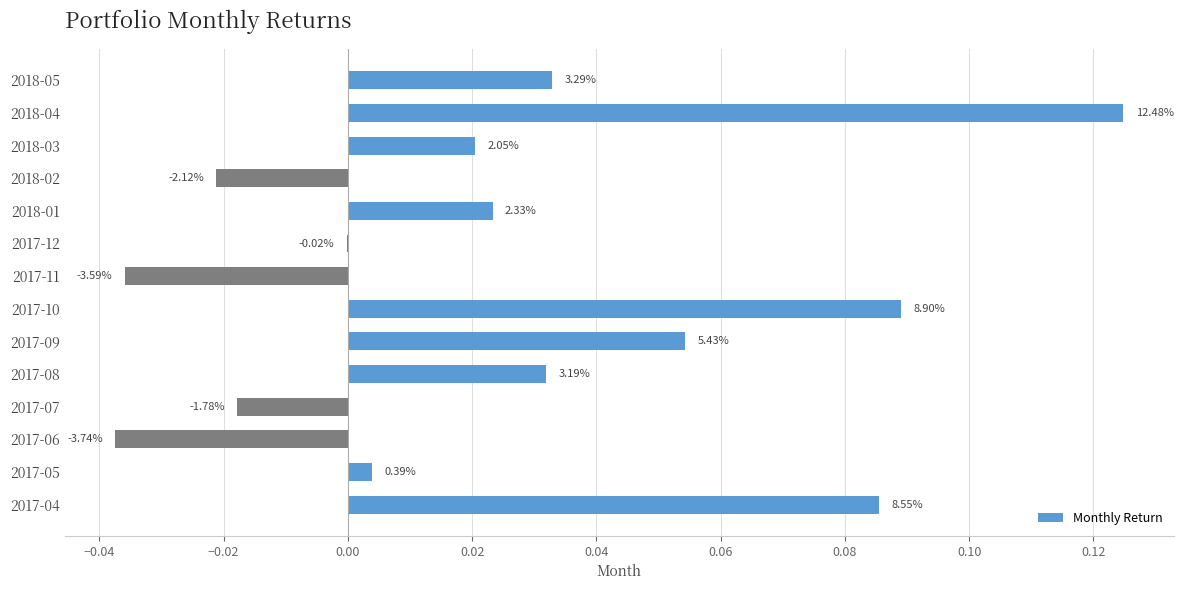

Are the bars grouped side by side (vs. stacked)?

No